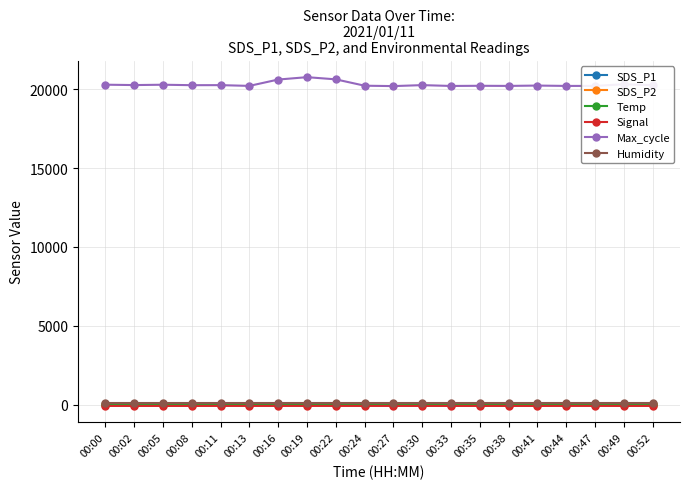

Which series has the largest total across all categories?

Max_cycle